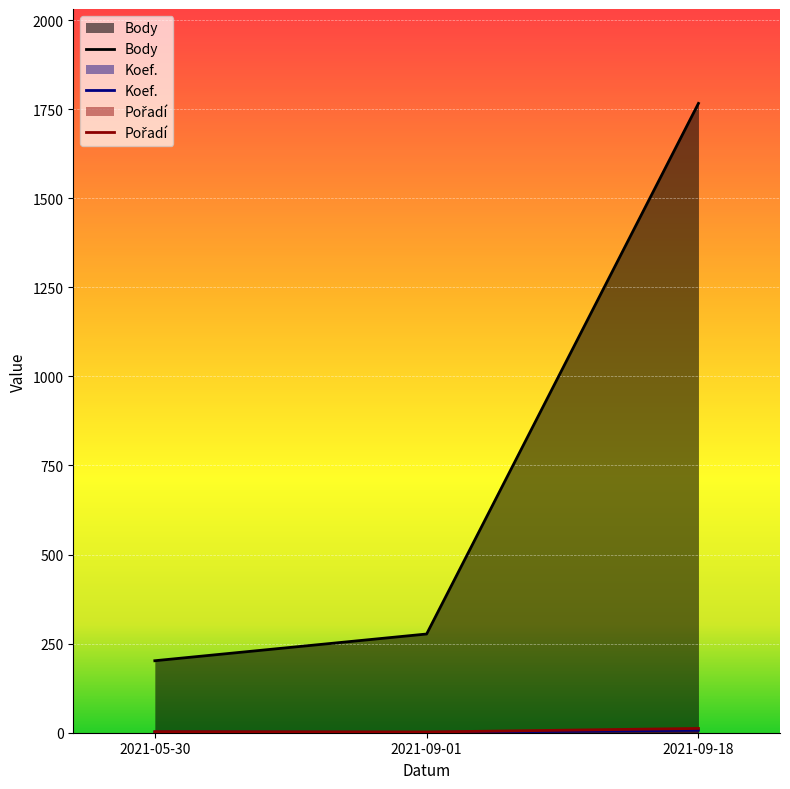

What is the difference between the Koef. values at 2021-09-01 and 2021-09-18?

6